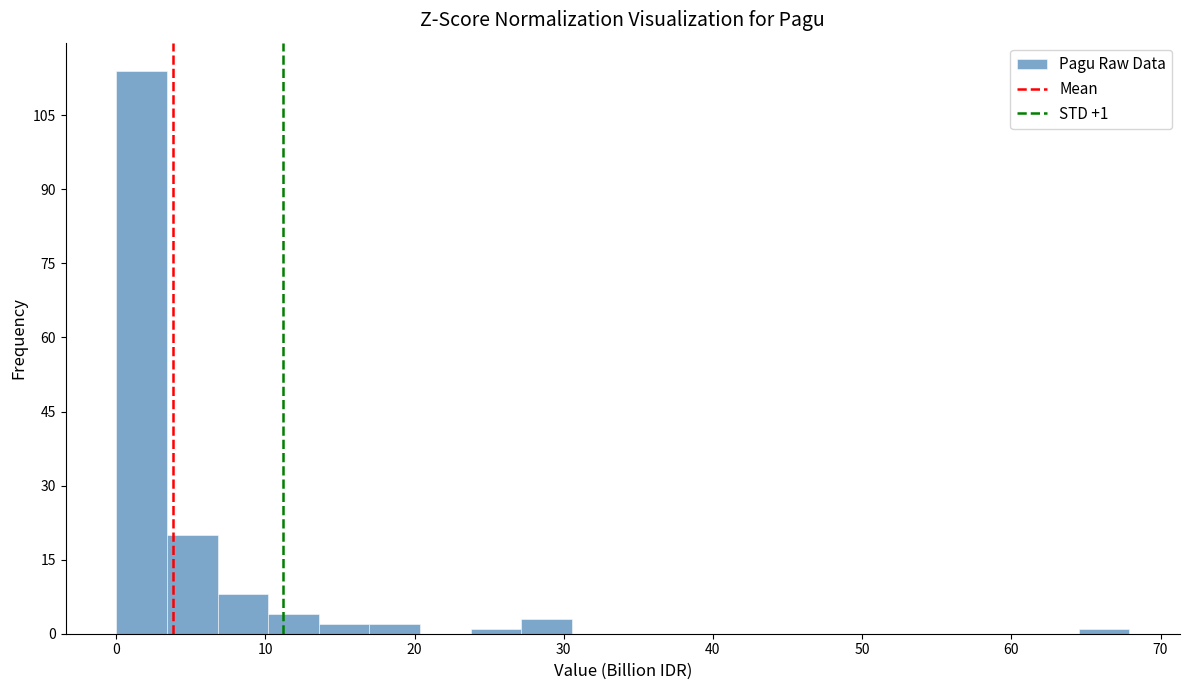

Read against the x-axis, roughly where is the centre of the tallest bar?

2